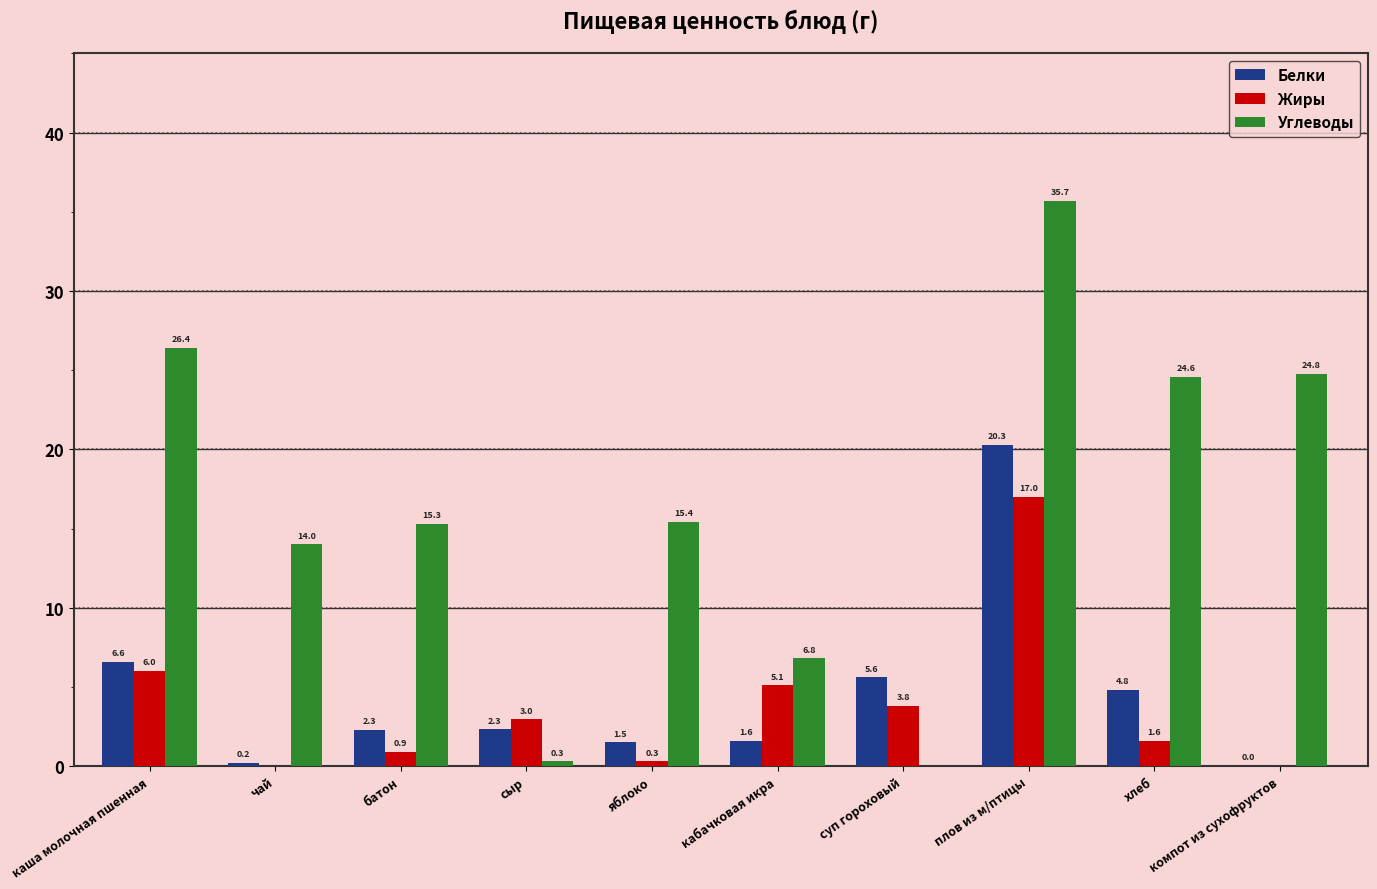

What is the highest value of the Жиры series?

17.0